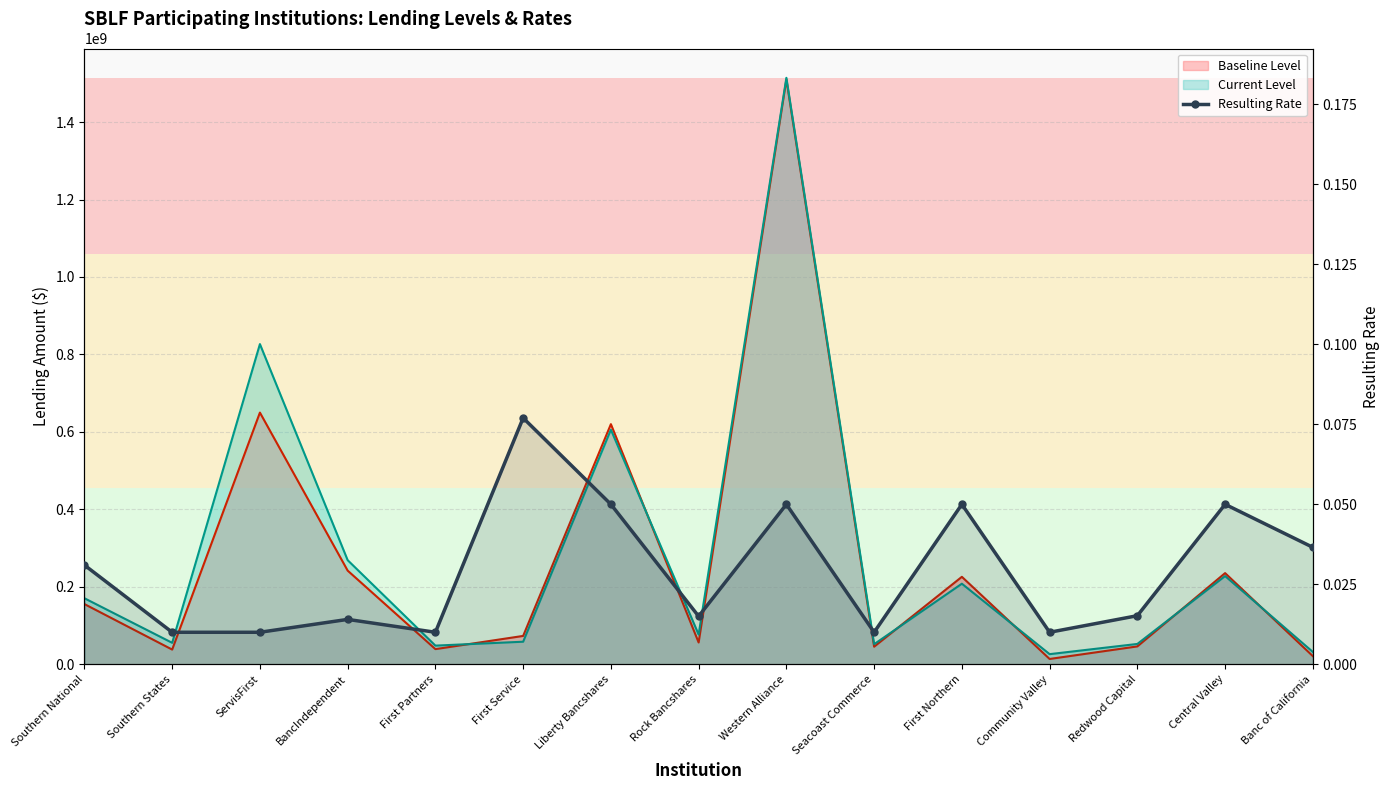

How many points are higher than both their immediate neighbors (excluding endpoints)?

5